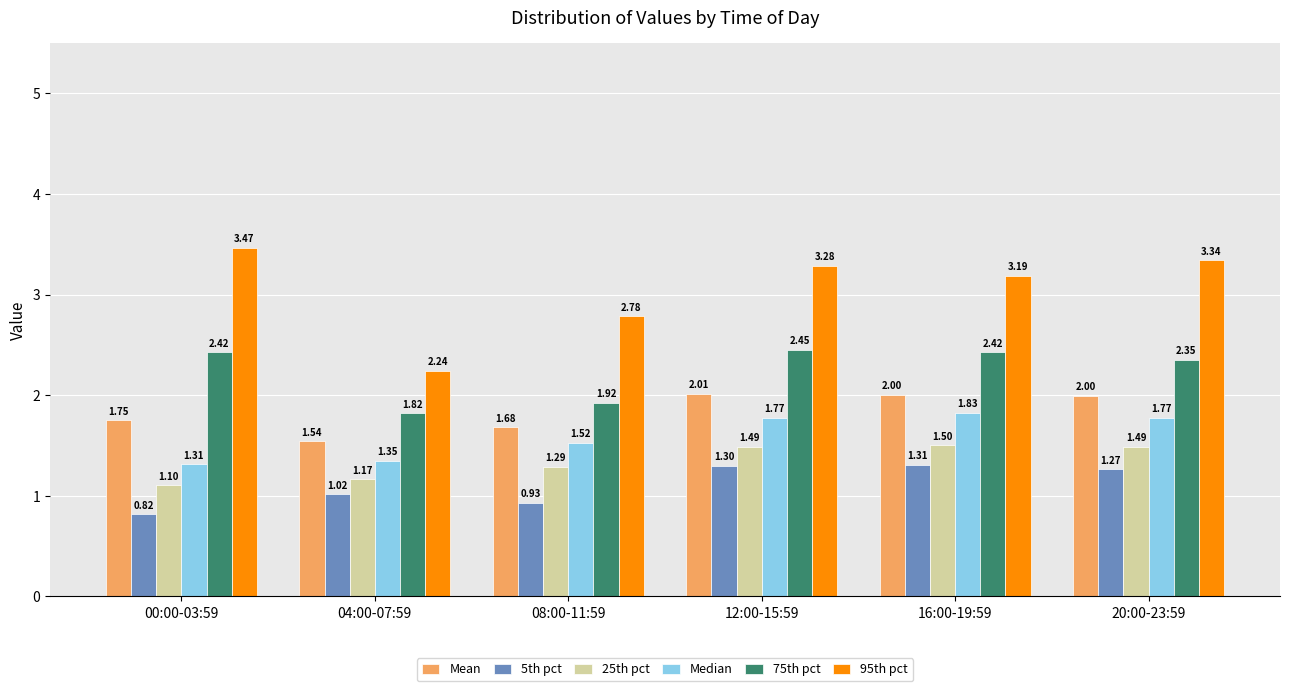

Which series changed the most between 00:00-03:59 and 16:00-19:59?

Median